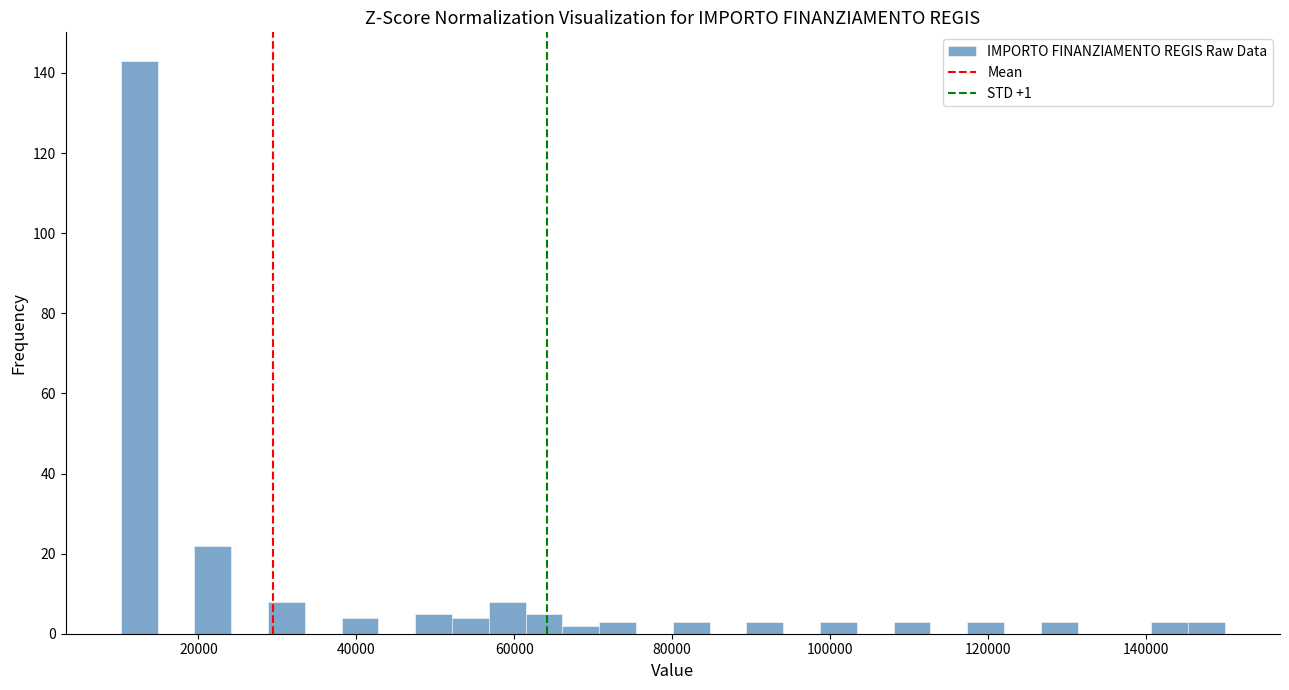

Around what value on the x-axis is the tallest bar? Give the approximate position of its centre, as read against the axis.

12000